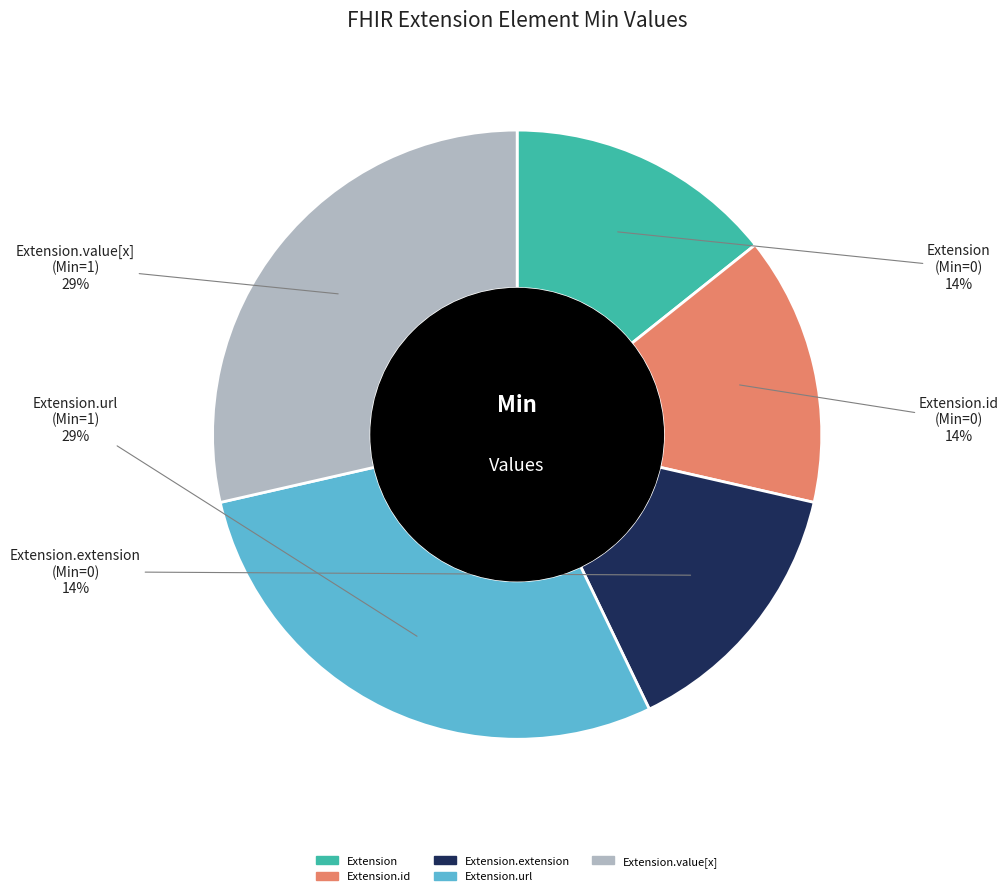

To the nearest percent, what is the average slice percentage?

20%